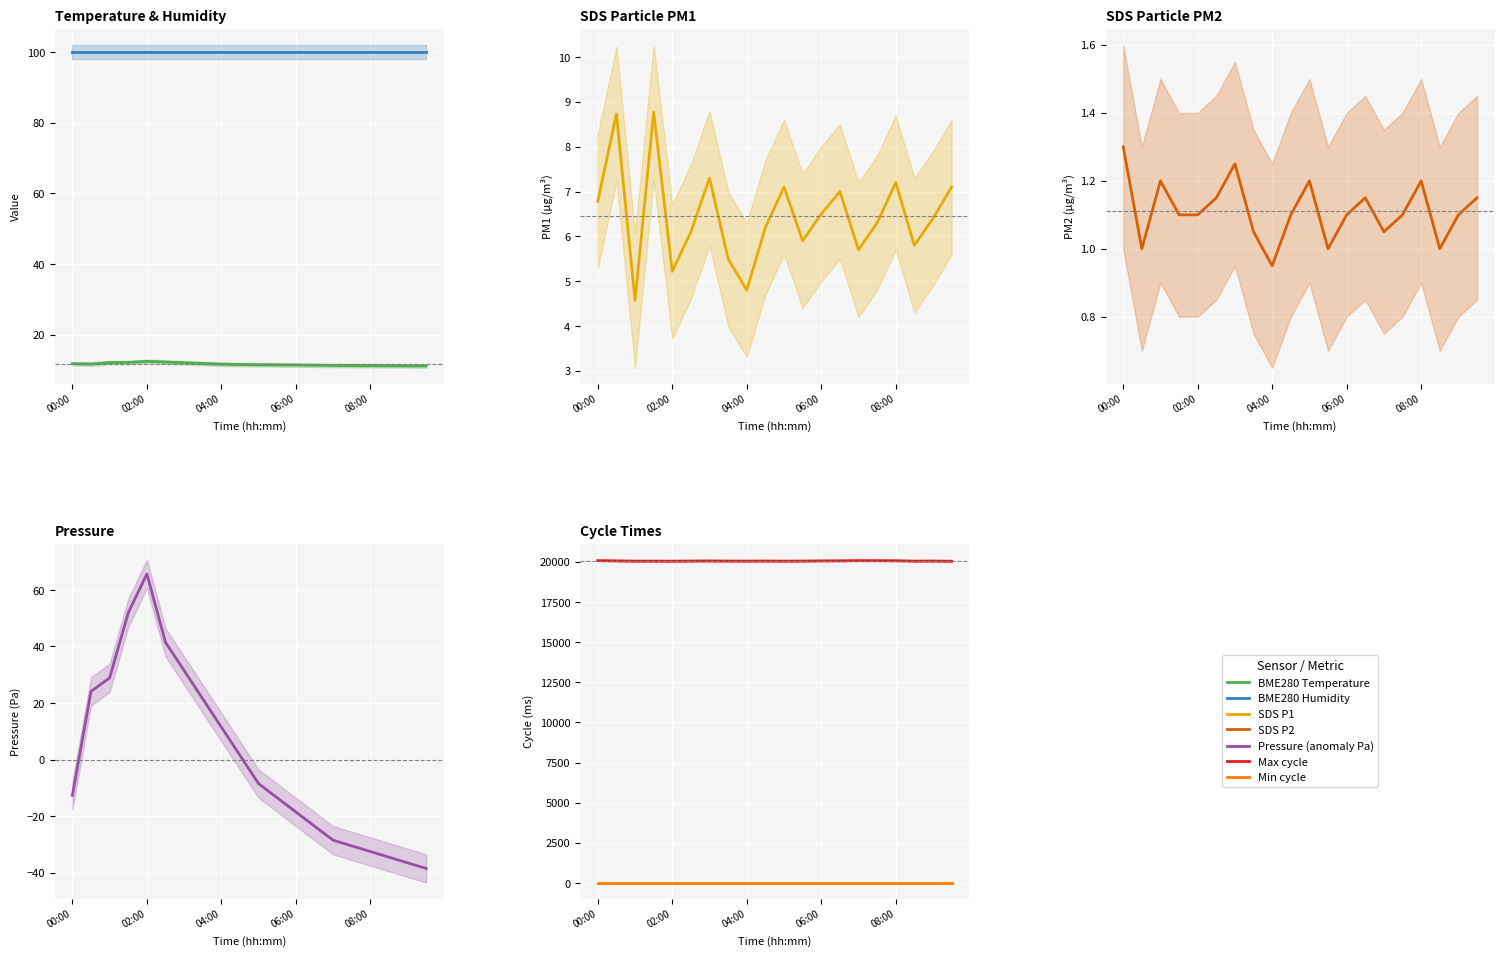

Is the value of SDS_P2 at 00:00 greater than the value of SDS_P1 at 08:30?

No